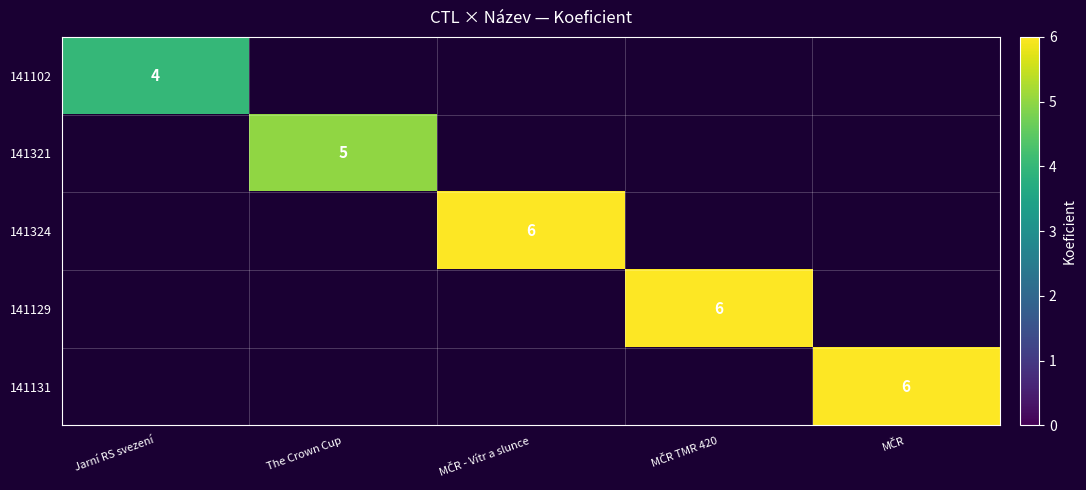

What is the minimum value shown in the chart?

4.0